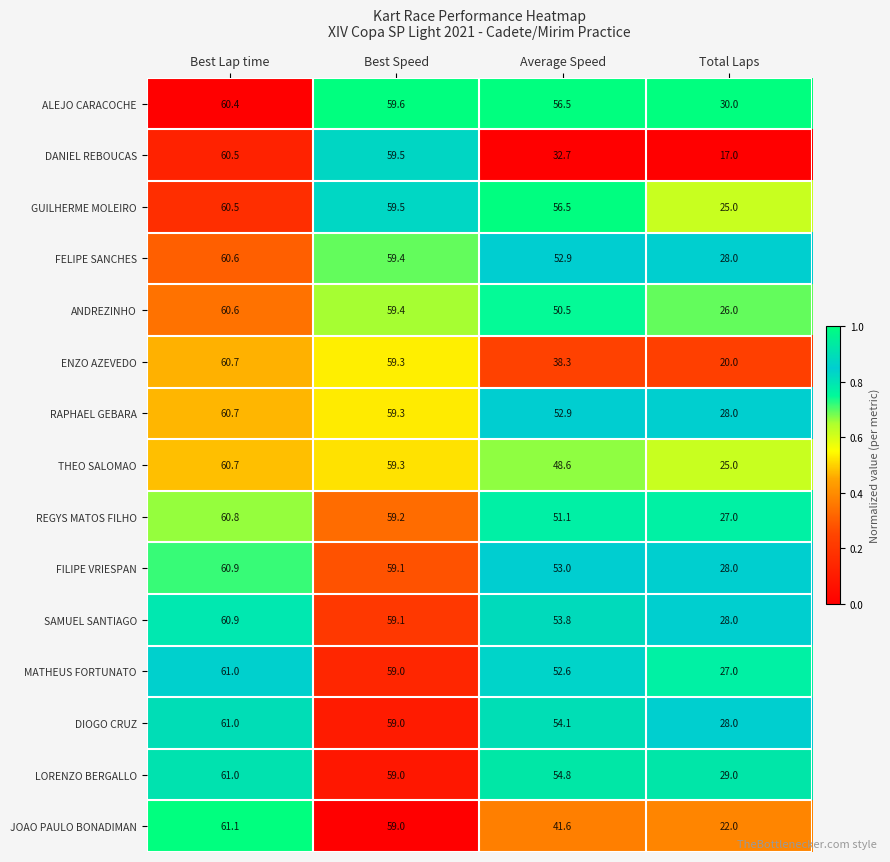

At which category is the sum across all series the highest?

Best Lap time